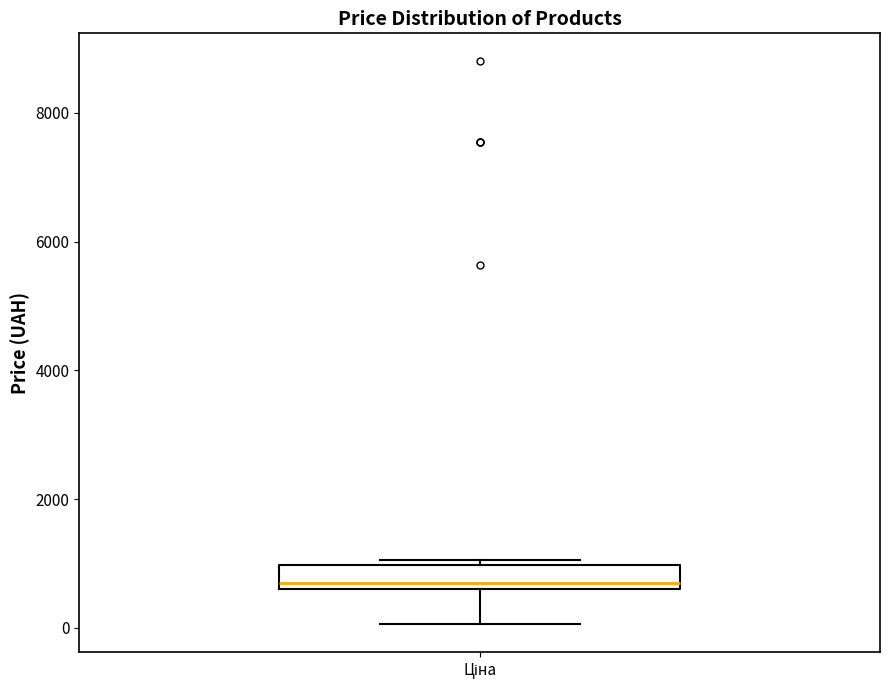

Where does the lower whisker of the box for Ціна end on the y-axis? The values are not printed on the chart, so give them approximately, as read against the axis.

0